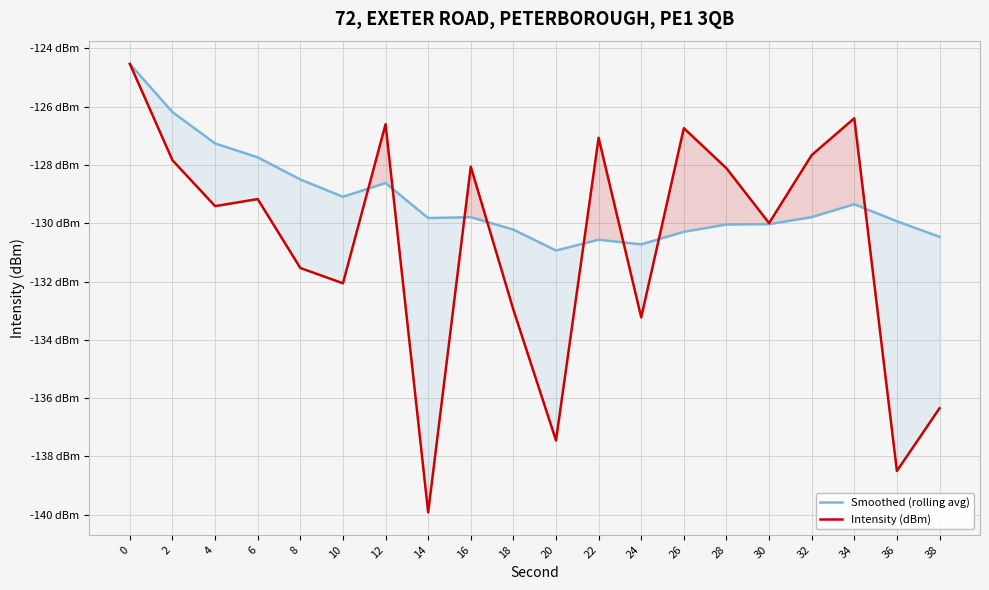

What is the total value across all series at 4?

-256.7